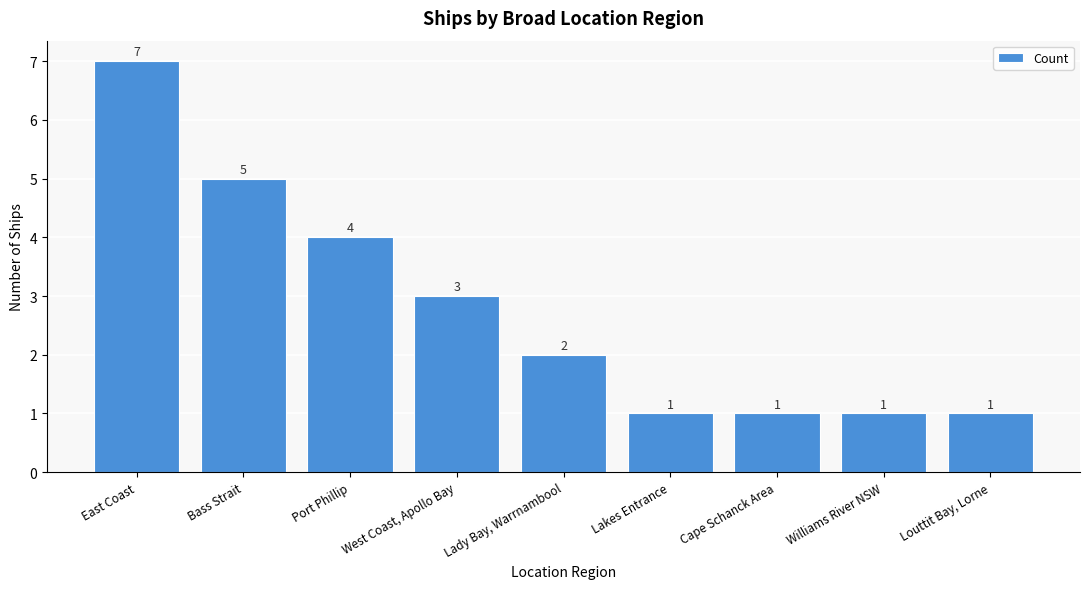

What is the difference between the values at Cape Schanck Area and Lady Bay, Warrnambool?

1